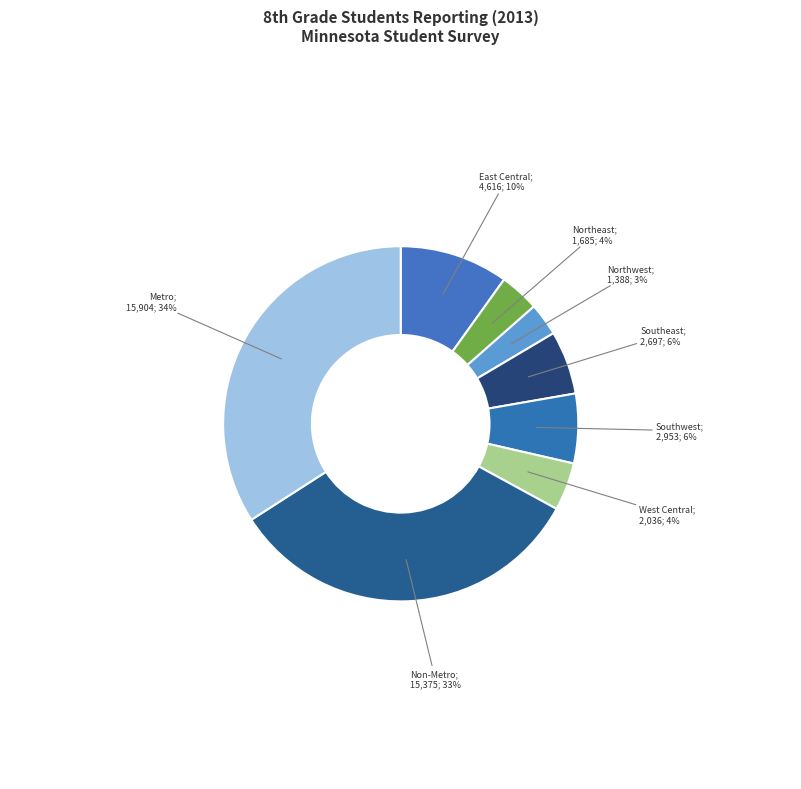

To the nearest percent, what is the average slice percentage?

12%